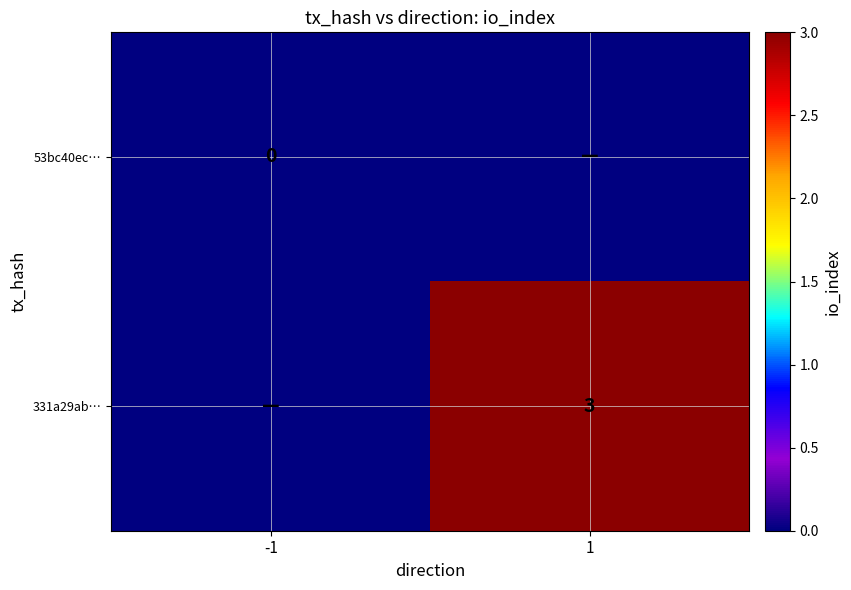

True or false: 331a29ab… has a value of 1 at 1.

False